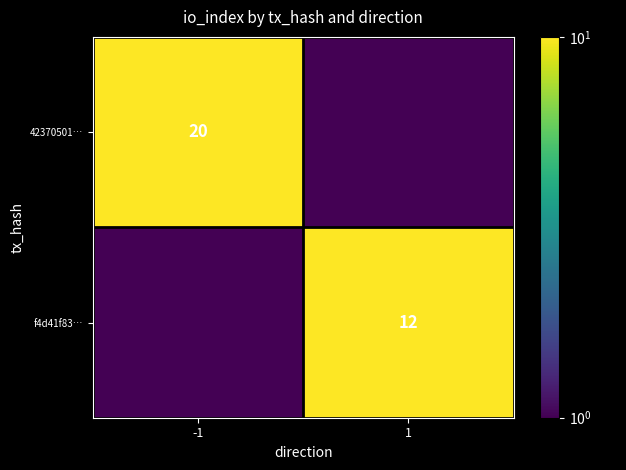

True or false: 42370501… has a value of 20.0 at -1.

True